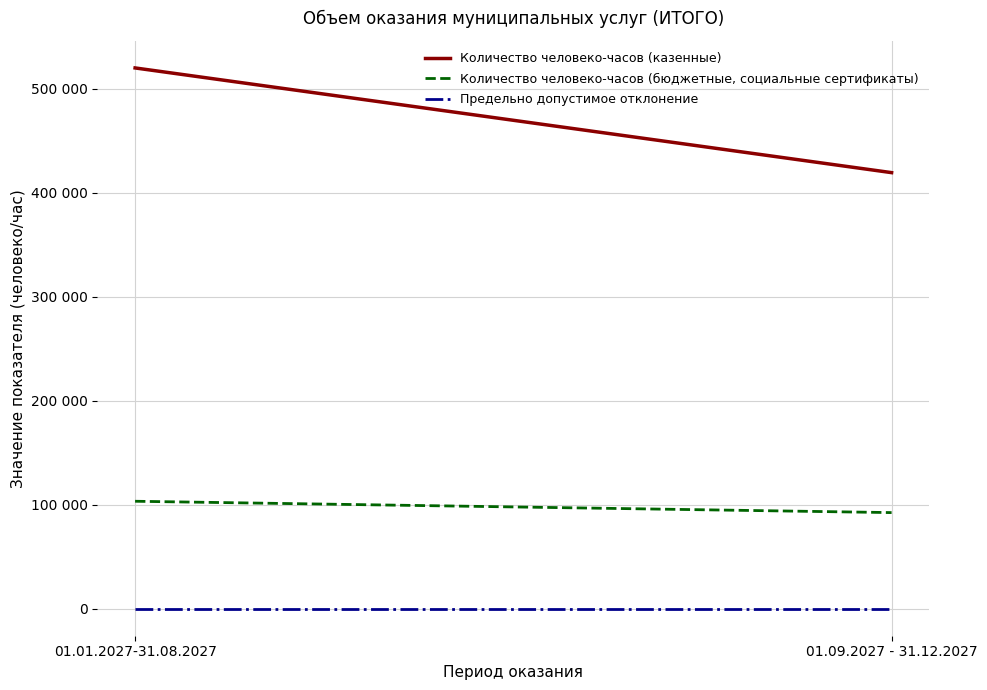

The Количество человеко-часов (казенные) series shows 419147 at 01.09.2027 - 31.12.2027. True or false?

True